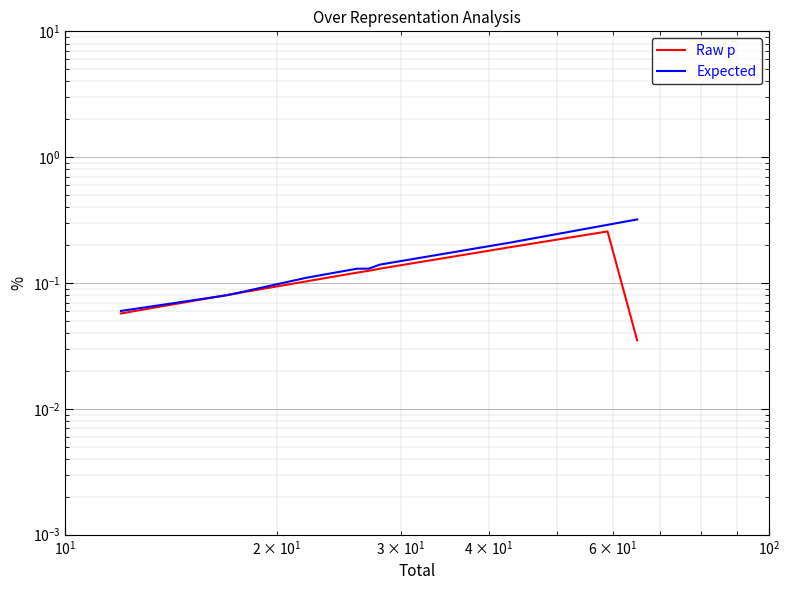

Which series has the largest range (max minus min)?

Expected